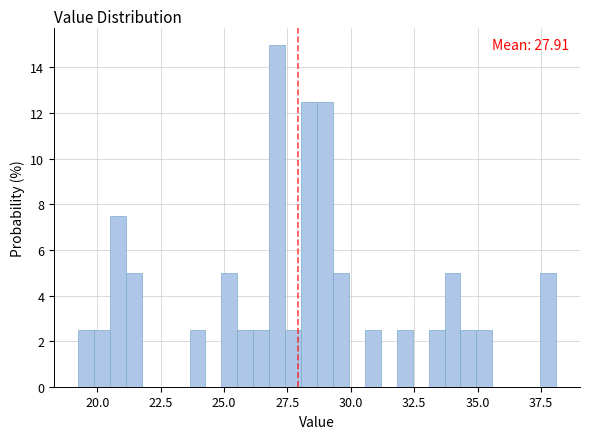

Read against the x-axis, roughly where is the centre of the tallest bar?

27.0